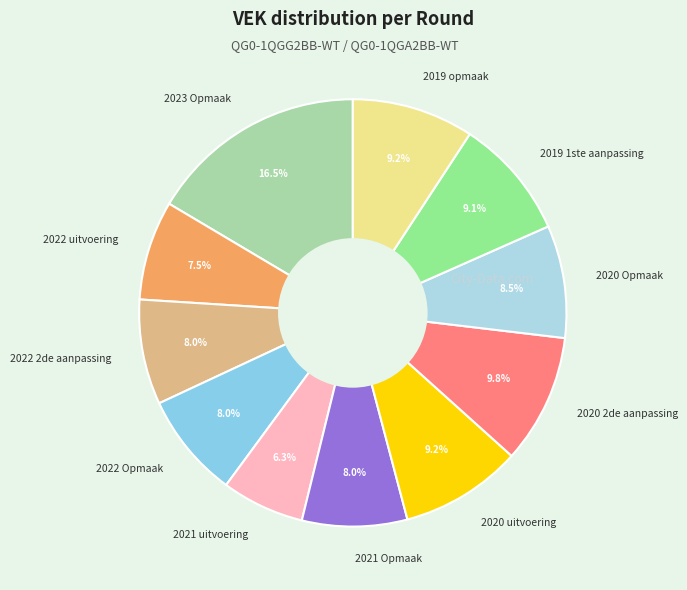

Approximately how many times larger is the value at 2022 2de aanpassing compared to 2019 opmaak?

0.9